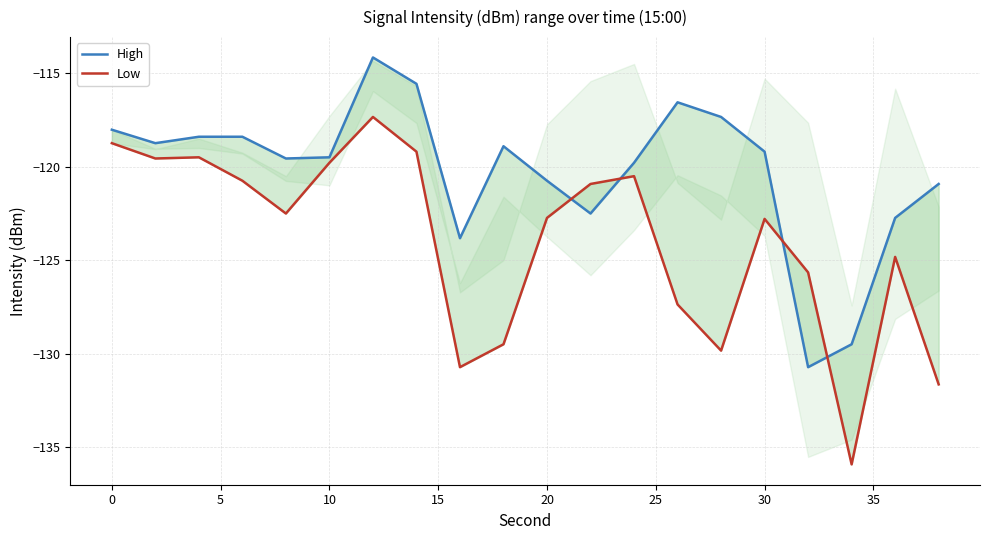

True or false: High and Low cross at least once.

True